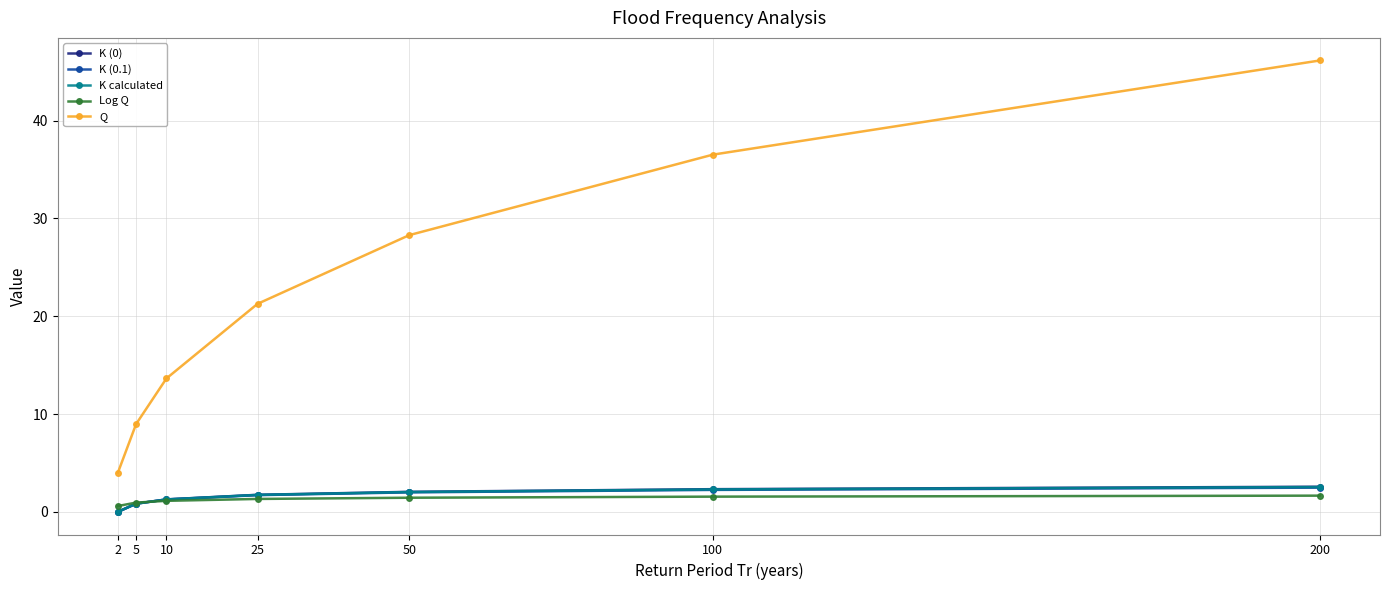

How many series are shown in this chart?

5